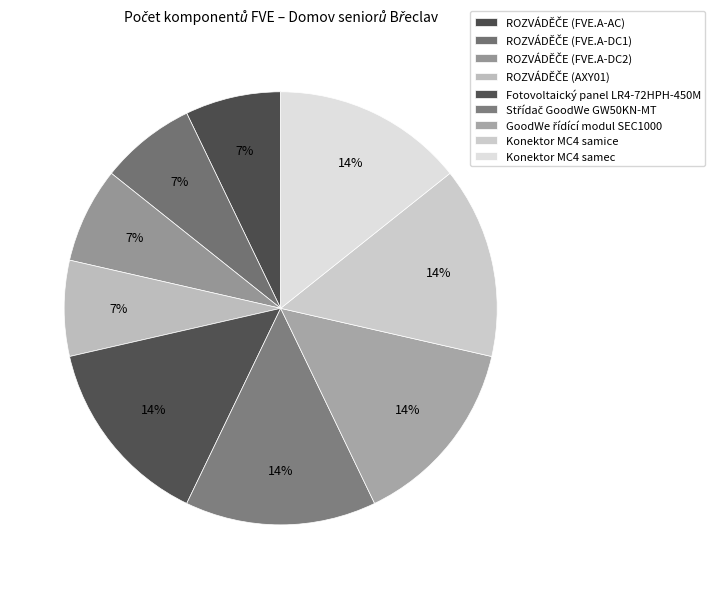

Do ROZVÁDĚČE (FVE.A-DC1) and ROZVÁDĚČE (FVE.A-DC2) together represent more than half of the pie?

No